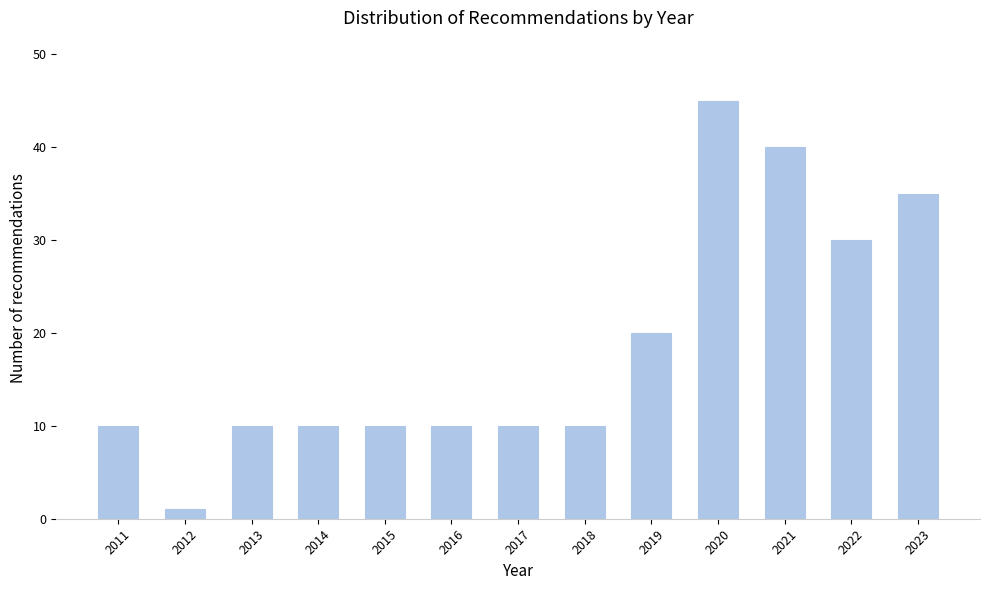

Reading left to right, transcribe all the data shown in this chart.

10	1	10	10	10	10	10	10	20	45	40	30	35